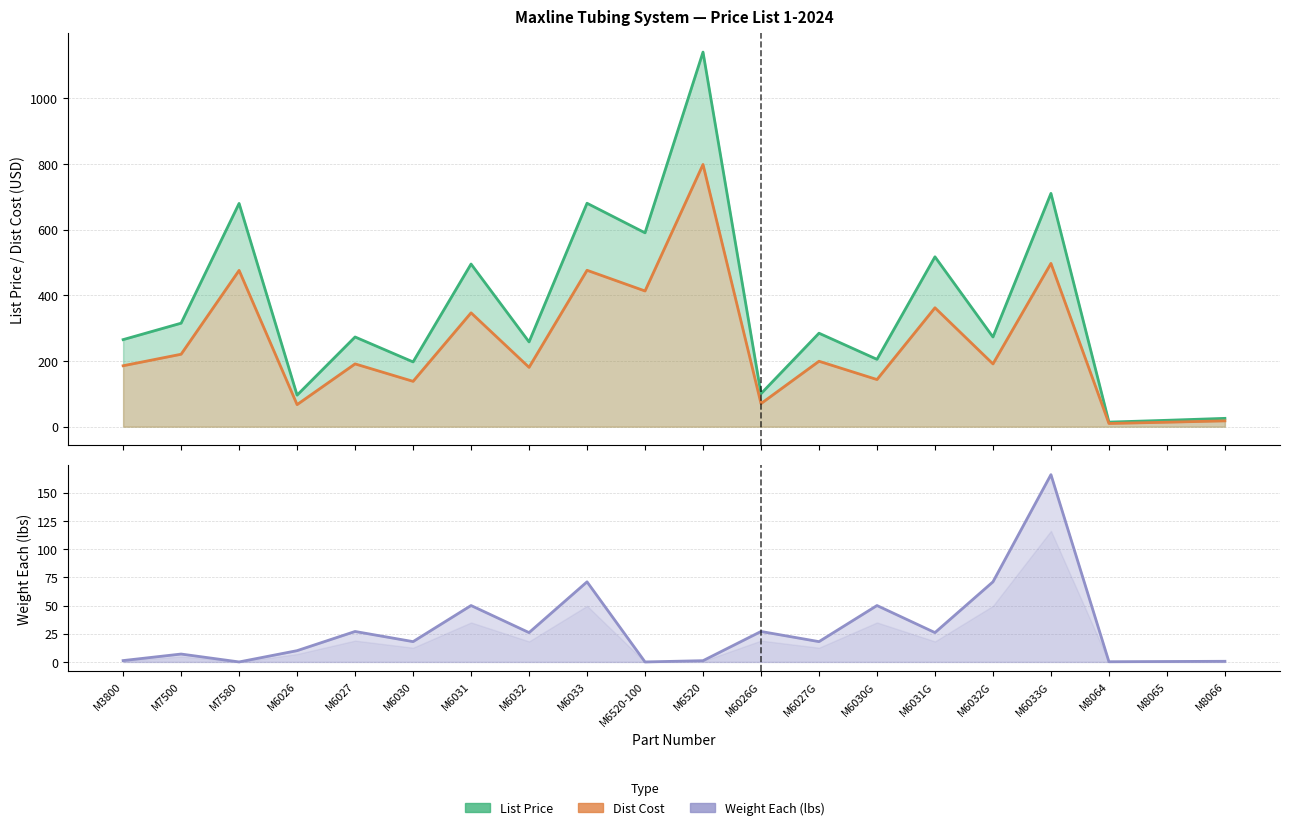

Which series has the widest spread of values?

List Price